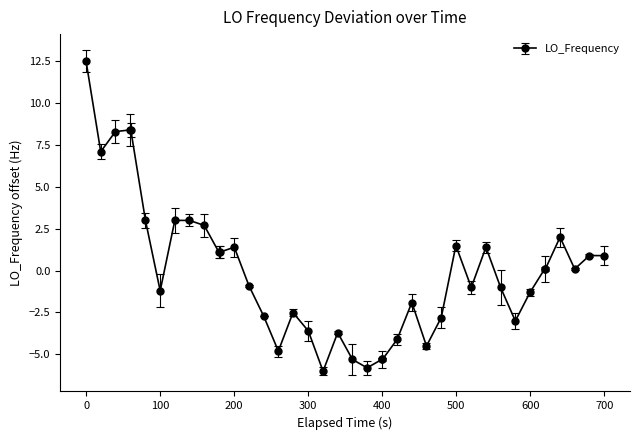

What is the minimum value shown in the chart?

-6.0